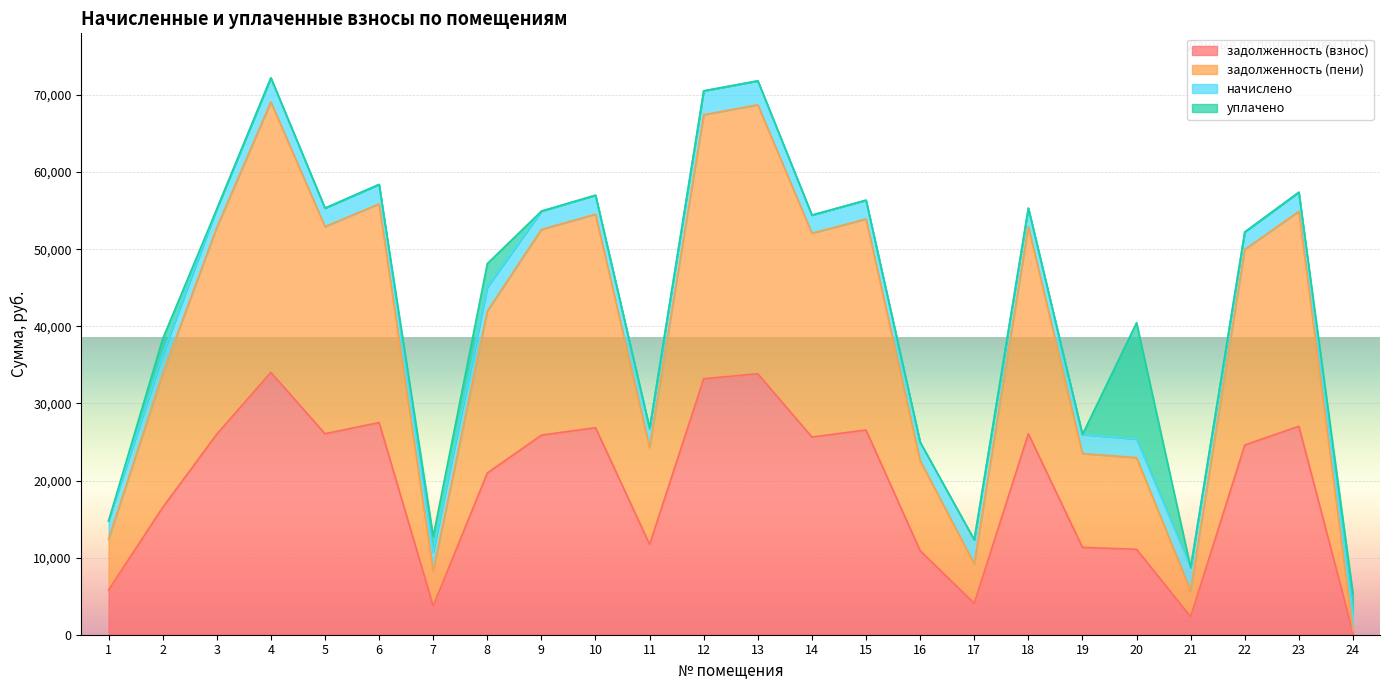

How many values in the задолженность (пени) series are below 52063?

12